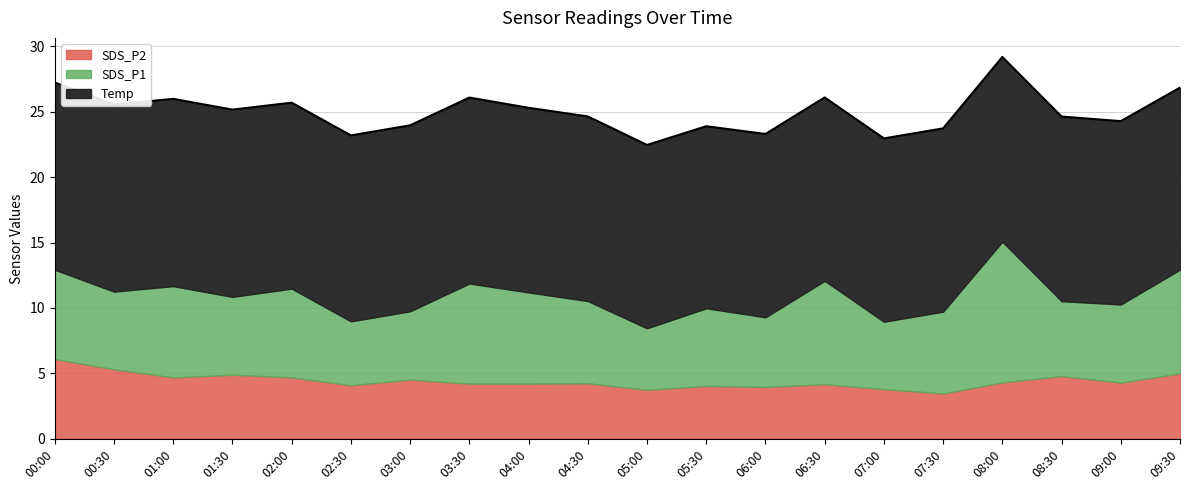

Which category has the highest value in the SDS_P1 series?

08:00